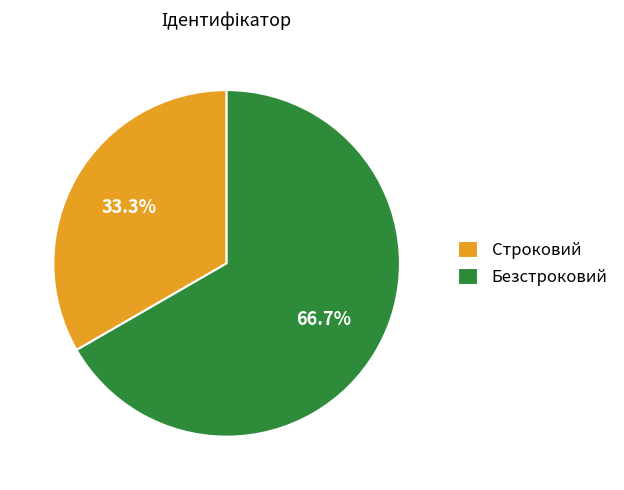

The Безстроковий slice represents 67% of the pie. True or false?

True